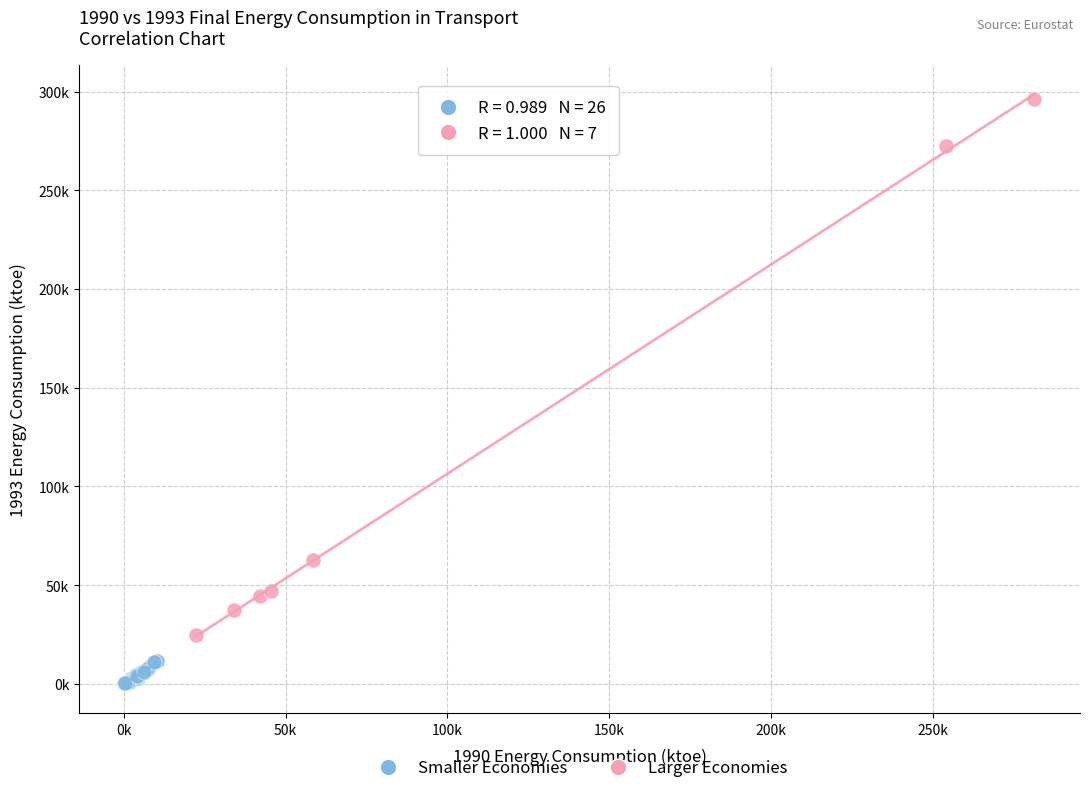

What are all the series names shown in the legend?

Smaller Economies, Larger Economies